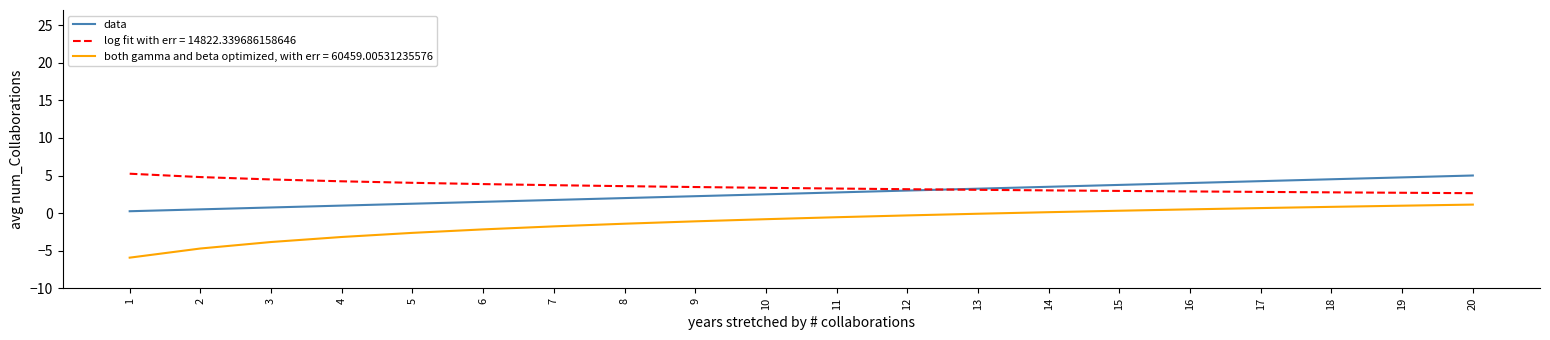

Which series has the largest range (max minus min)?

both gamma and beta optimized, with err = 60459.00531235576